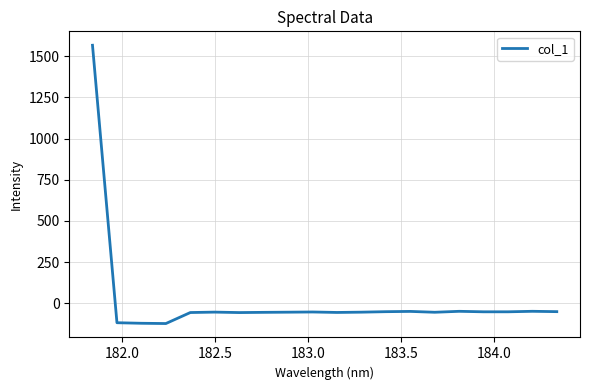

What is the difference between the maximum and minimum values?

1688.7